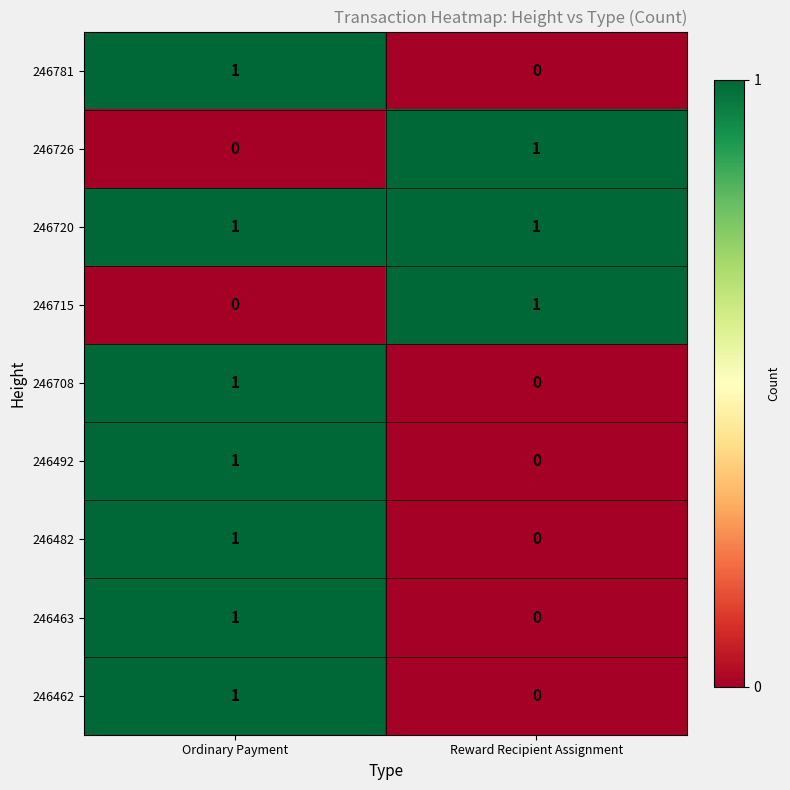

What is the difference between the highest and lowest values at Ordinary Payment?

1